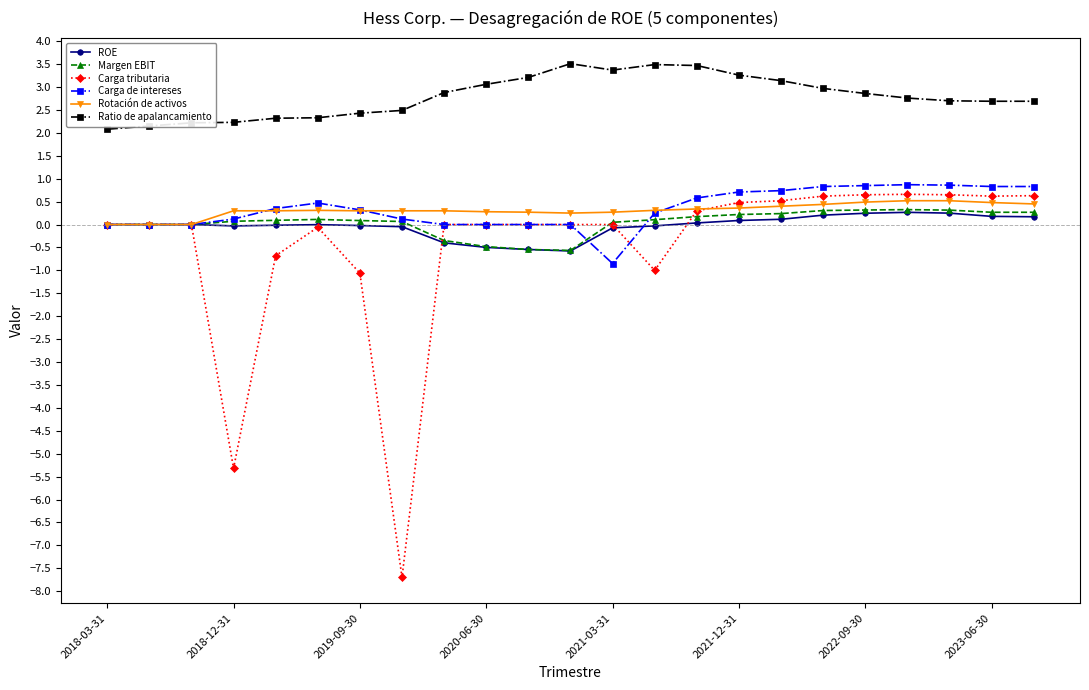

How many lines are shown in the chart?

6